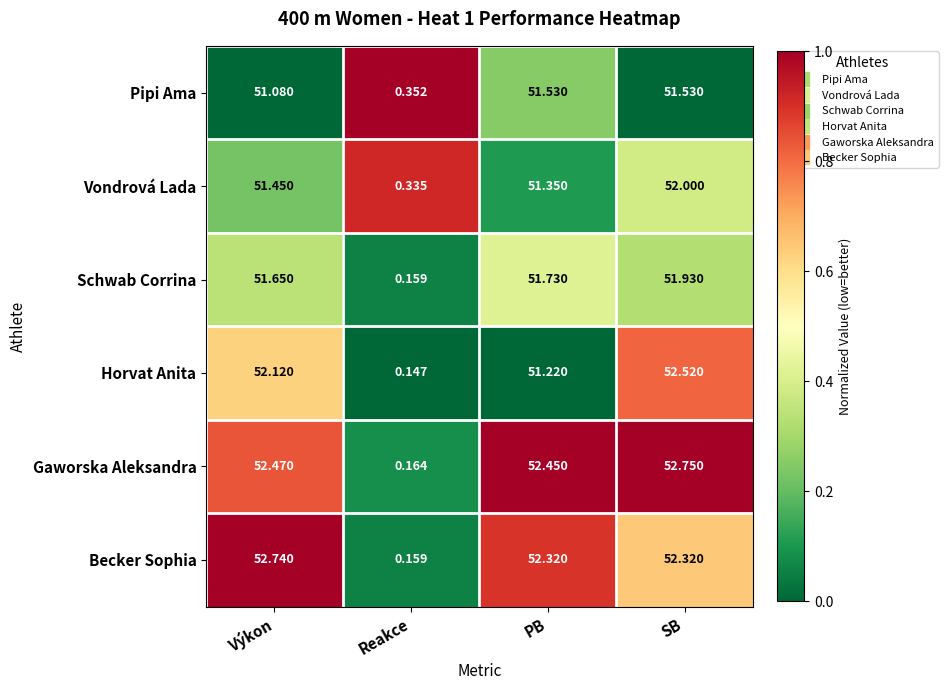

Which category has the highest value across all series?

SB